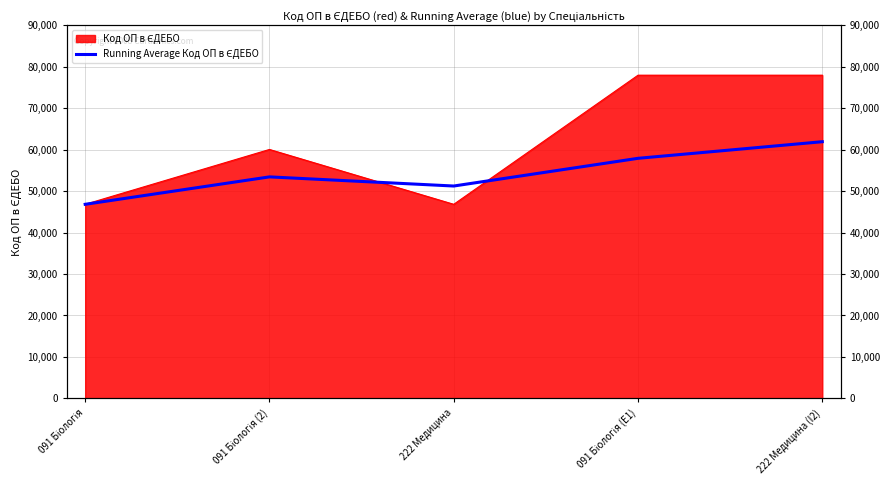

True or false: the data has more than 2 interior local peaks.

False